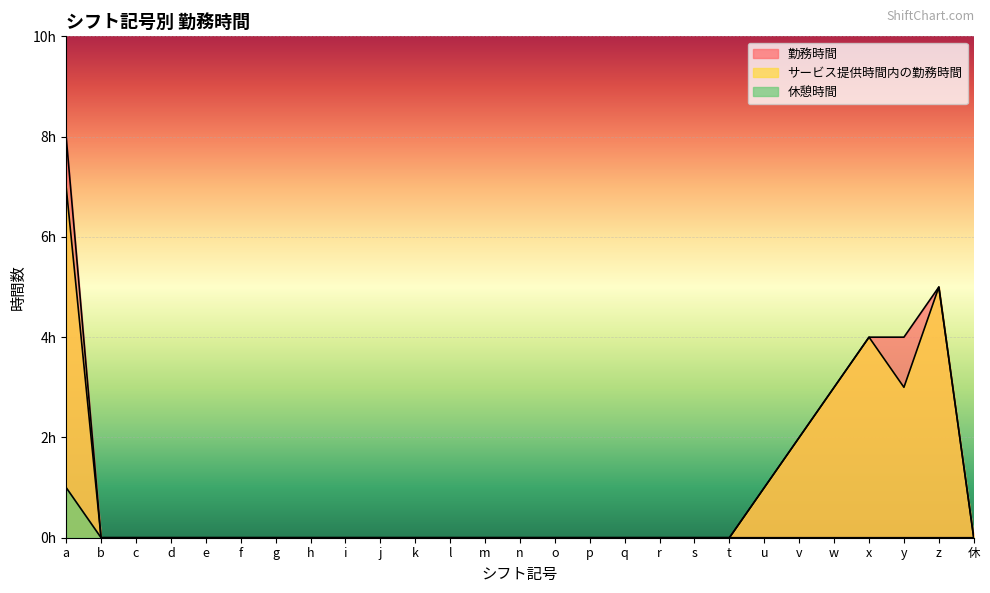

What is the maximum value for サービス提供時間内の勤務時間?

7